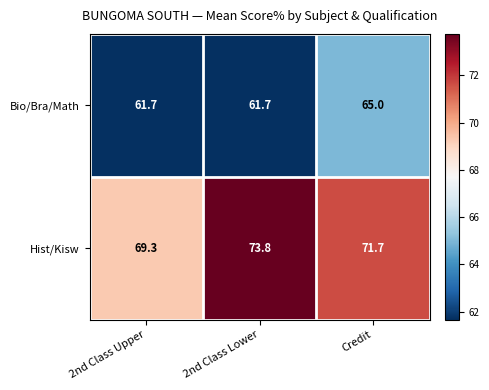

What is the difference between the maximum and minimum values in the Bio/Bra/Math series?

3.3